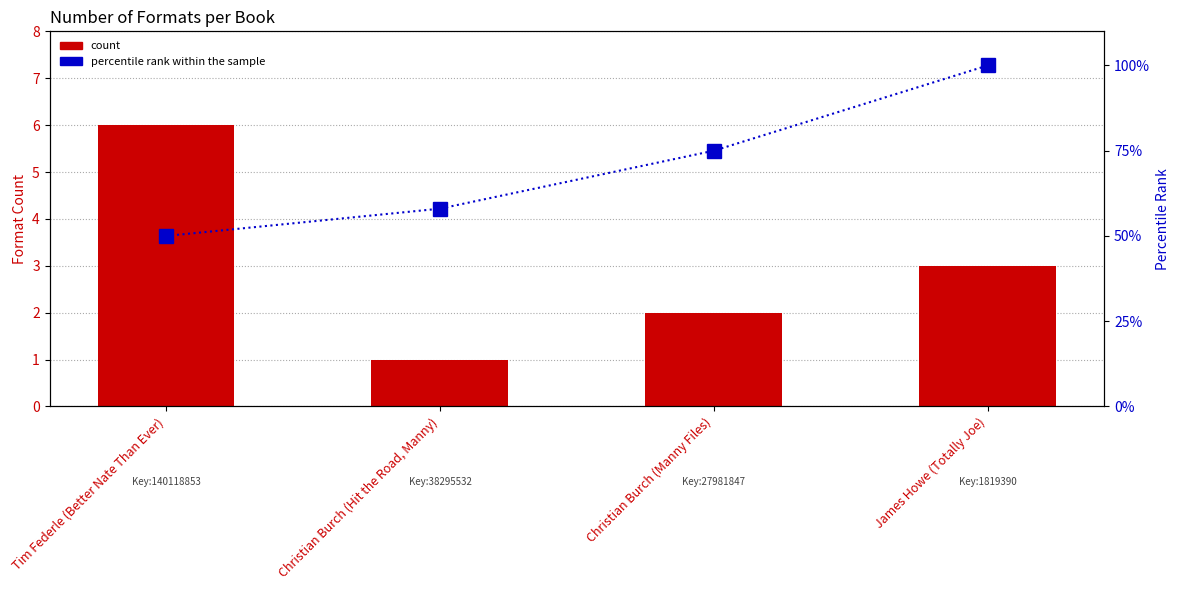

What is the sum of all percentile rank within the sample values?

283